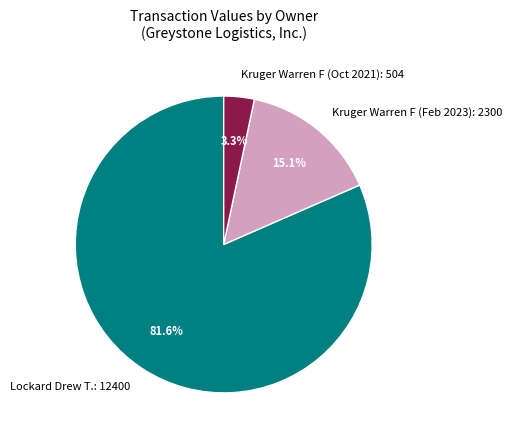

How many slices are in this pie chart?

3